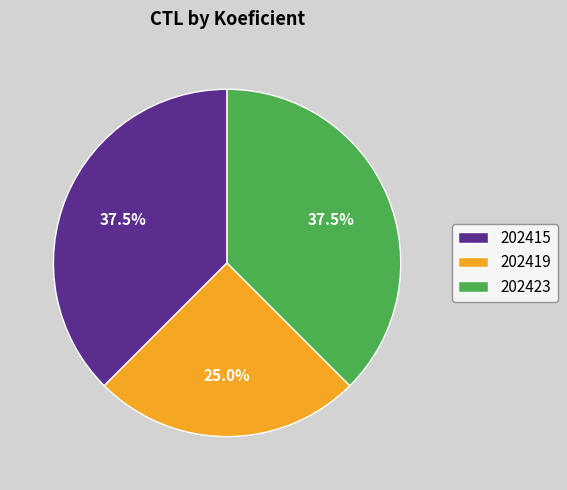

Is it true that 202419 is 19% of the pie?

False